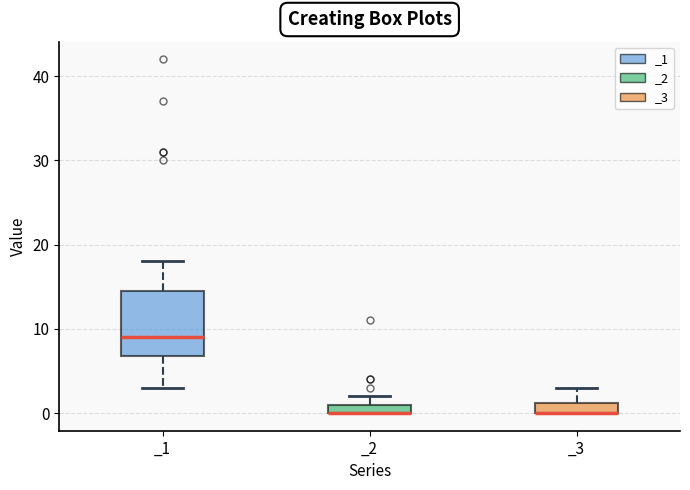

Comparing the boxes themselves (not the whiskers), which one is the tallest?

_1